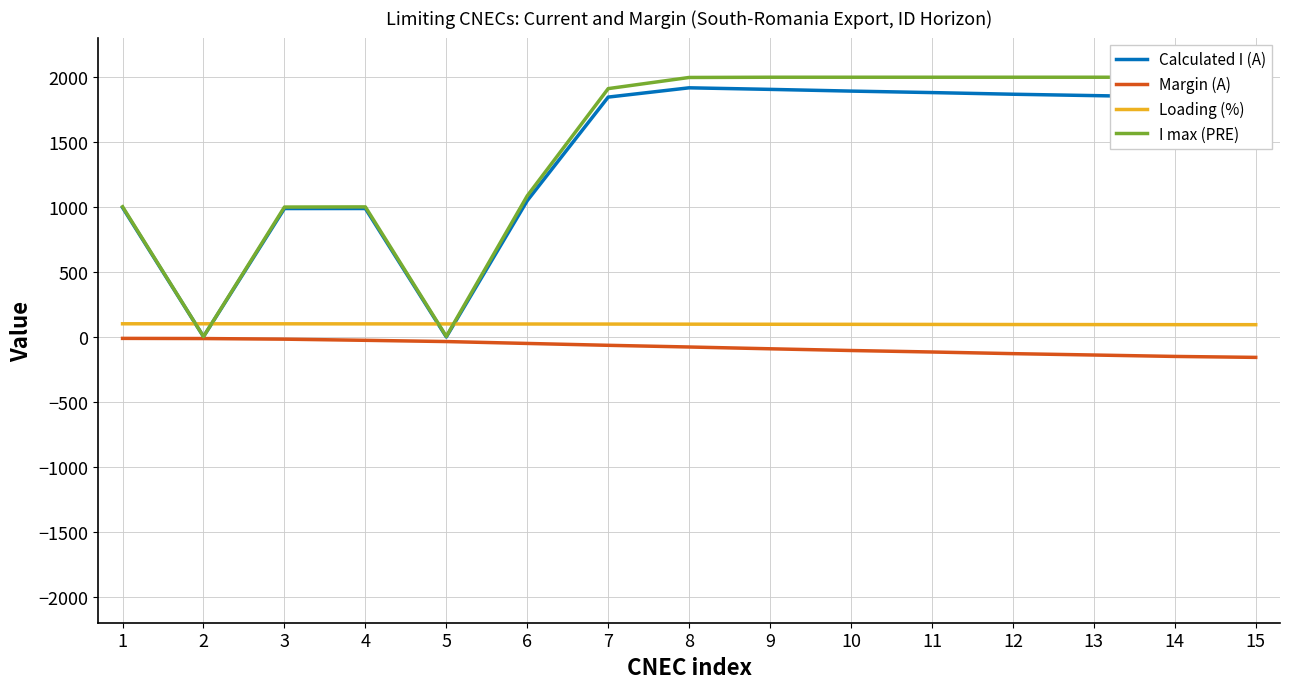

List the labels in order of I max (PRE) value, smallest first.

2, 5, 3, 4, 1, 6, 7, 8, 9, 10, 11, 12, 13, 14, 15